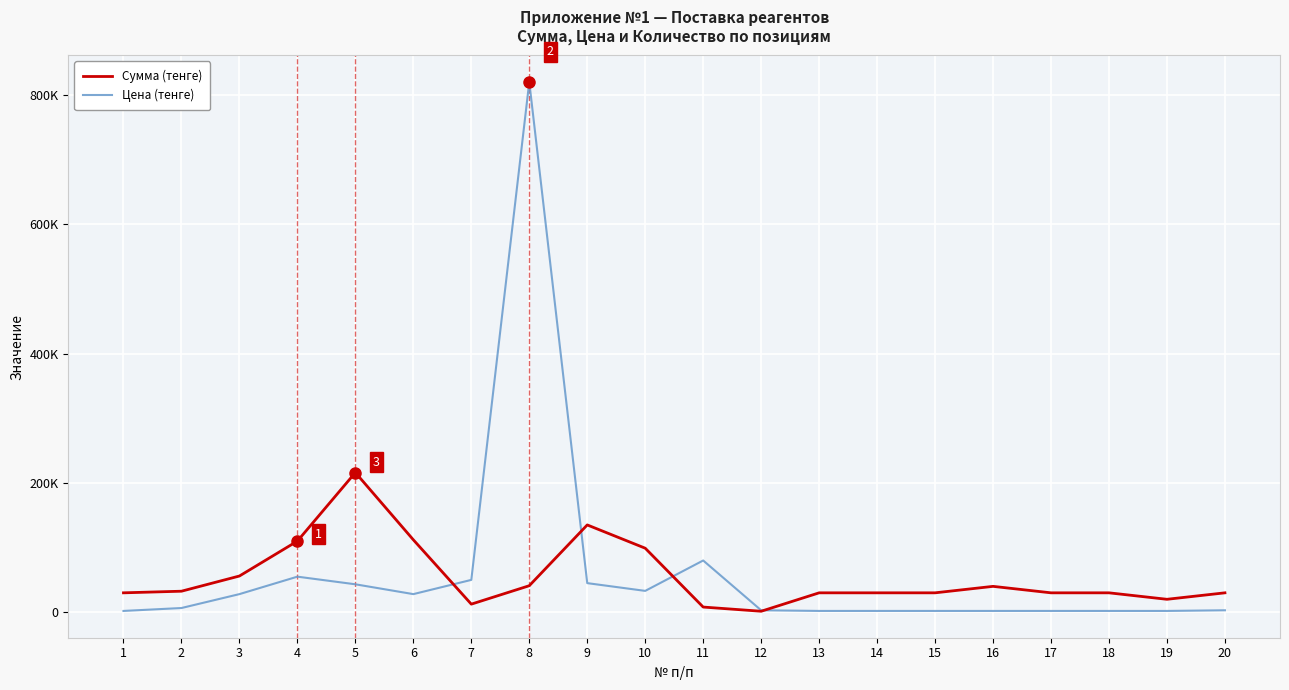

Does the chart display data point markers on the line(s)?

No